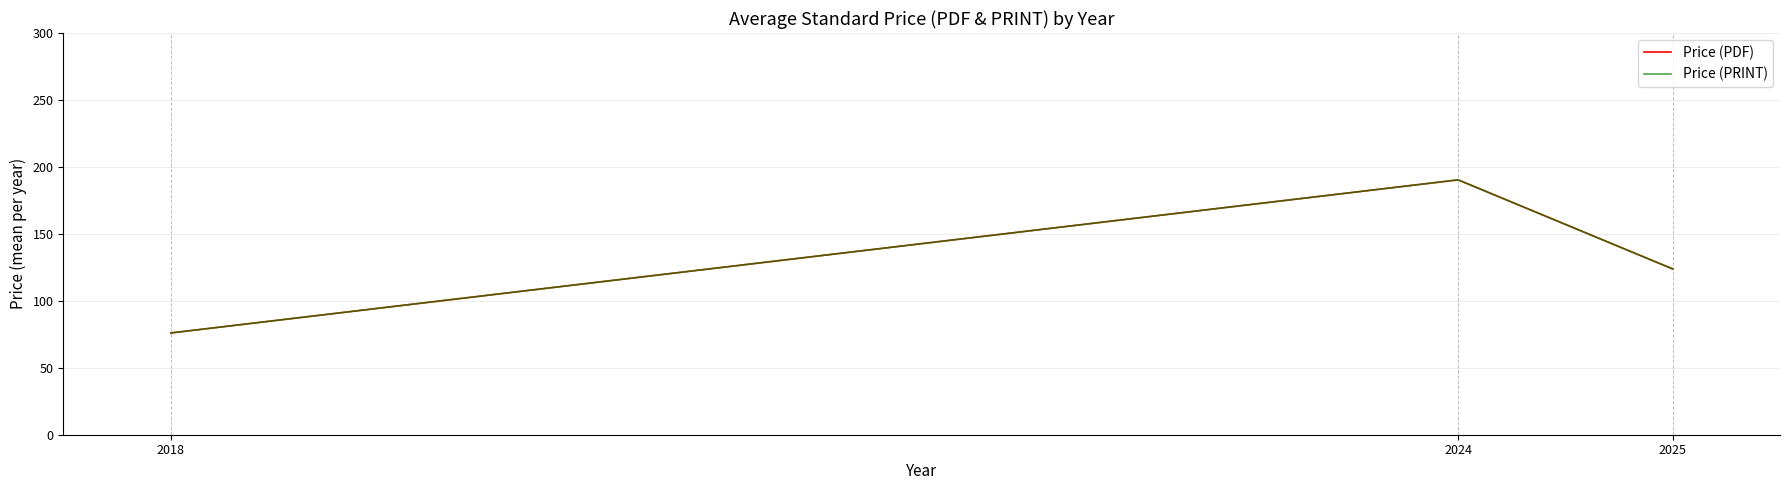

Is the value of Price (PDF) at 2024 greater than the value of Price (PRINT) at 2024?

No